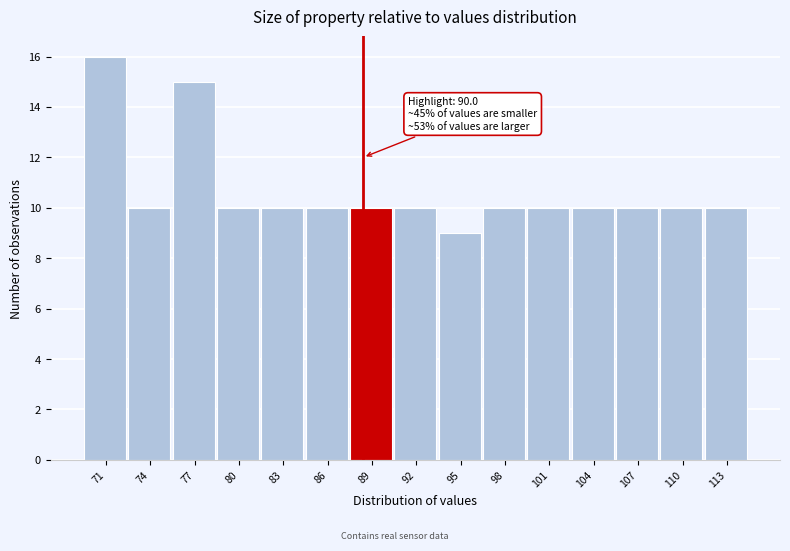

Reading left to right, list all the values displayed in this chart.

16	10	15	10	10	10	10	10	9	10	10	10	10	10	10